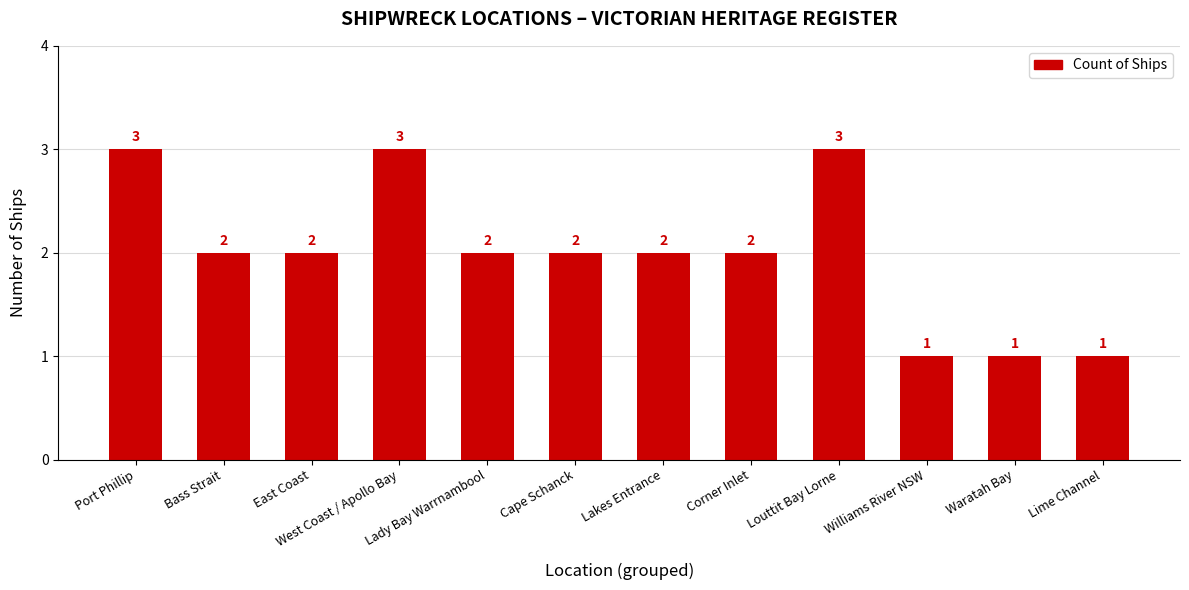

The value at Lady Bay Warrnambool is 2. True or false?

True